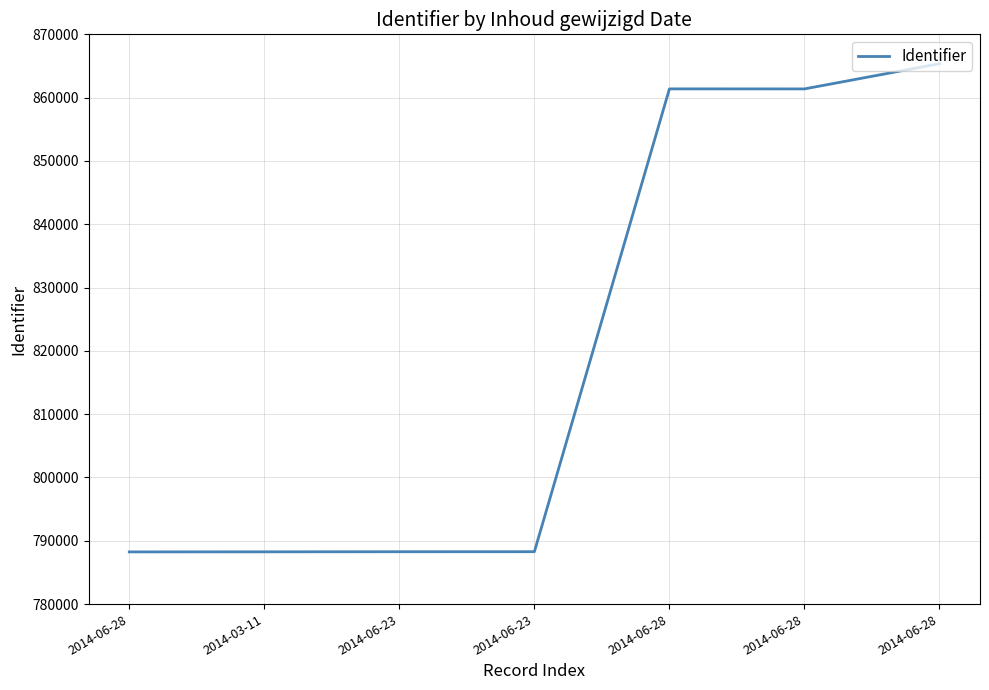

What is the value of the 1st point from the left?

788244